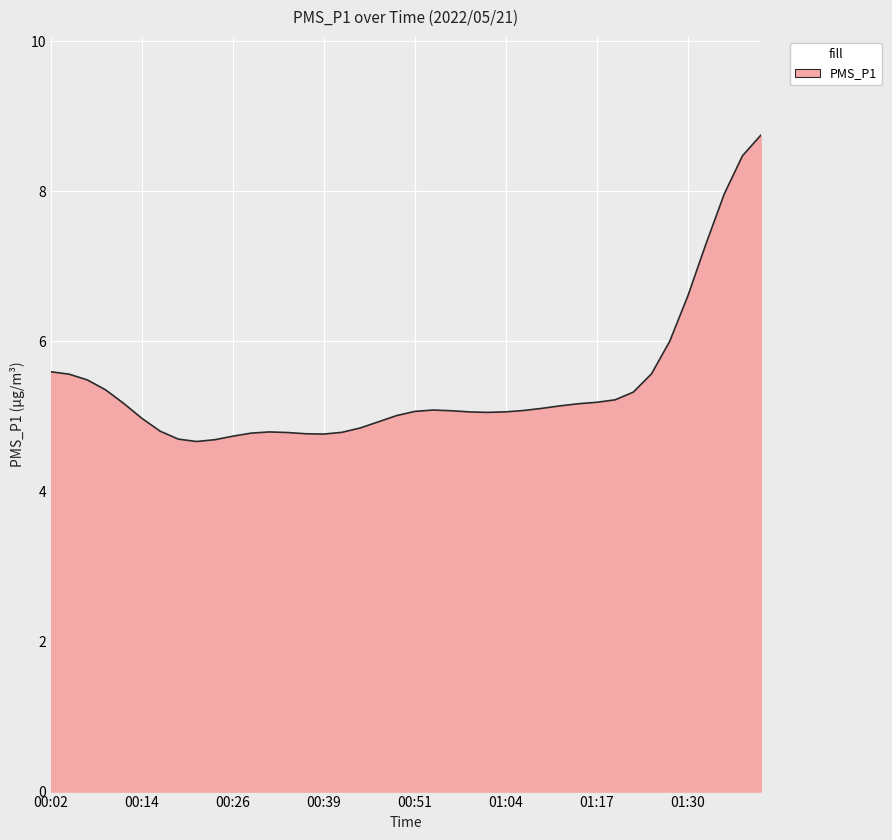

What is the minimum value shown in the chart?

4.7